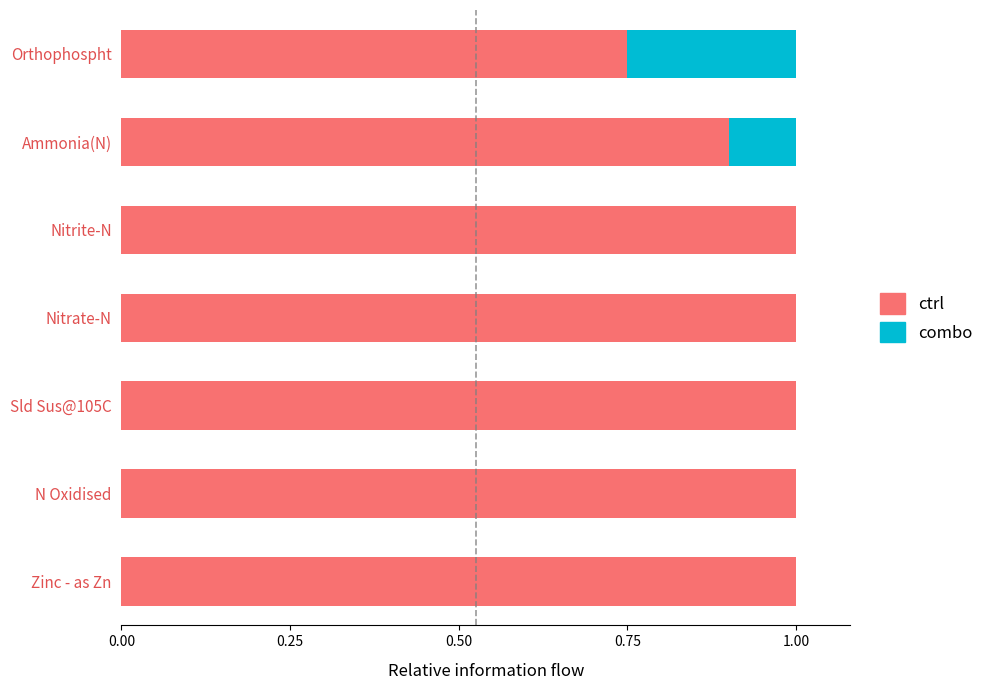

What is the sum of all ctrl values?

6.7